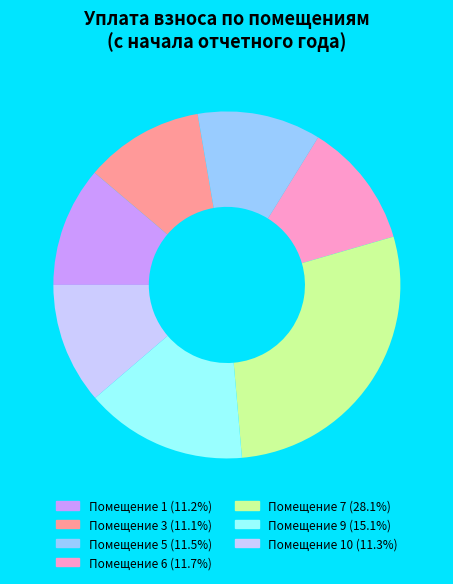

Is there a majority slice in this chart?

No